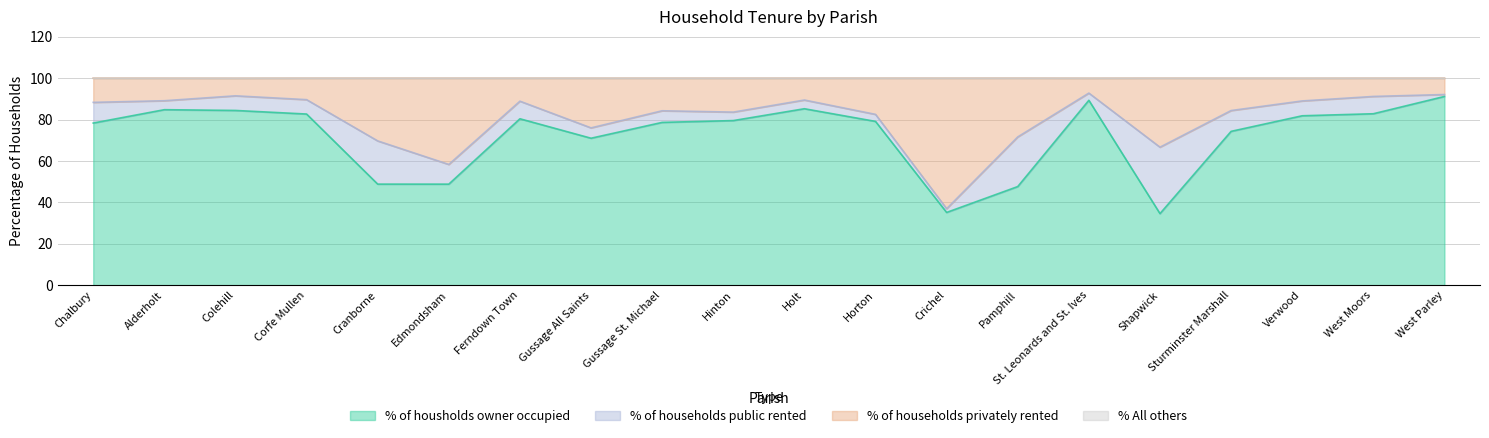

Which category has the lowest value across all series?

Shapwick